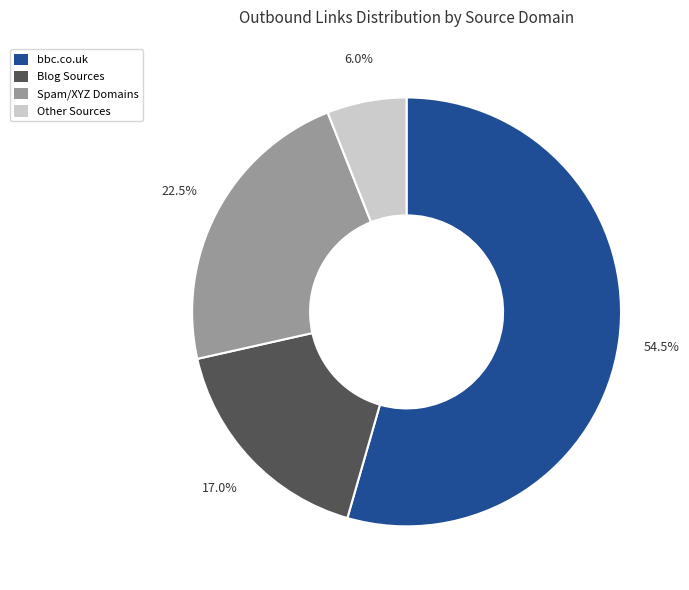

Is bbc.co.uk the majority of the pie?

Yes